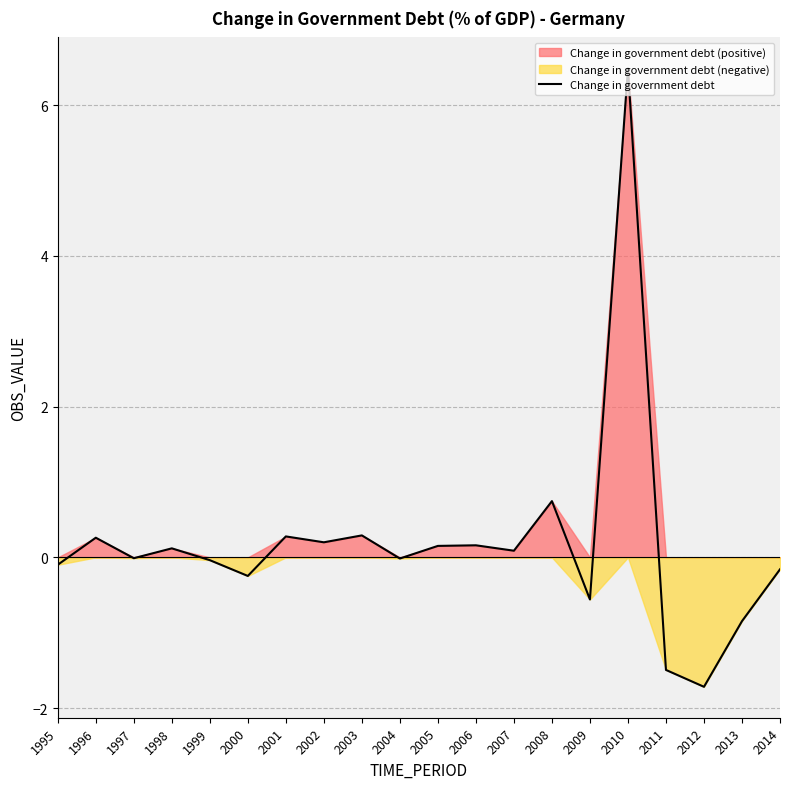

What is the value of the 9th point from the left?

0.3